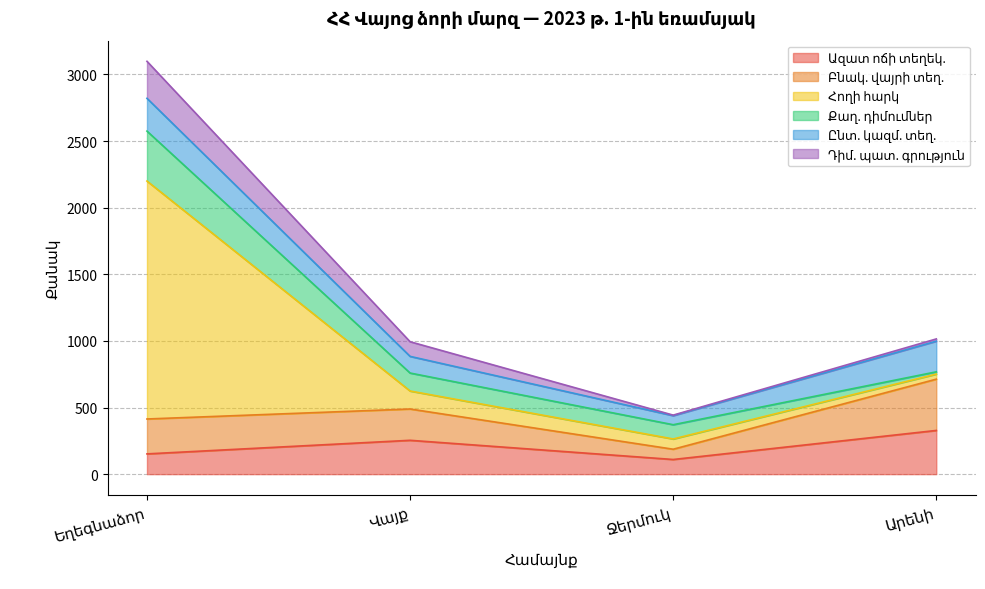

What is the difference between the Ընտ. կազմ. տեղ. values at Եղեգնաձոր and Արենի?

16